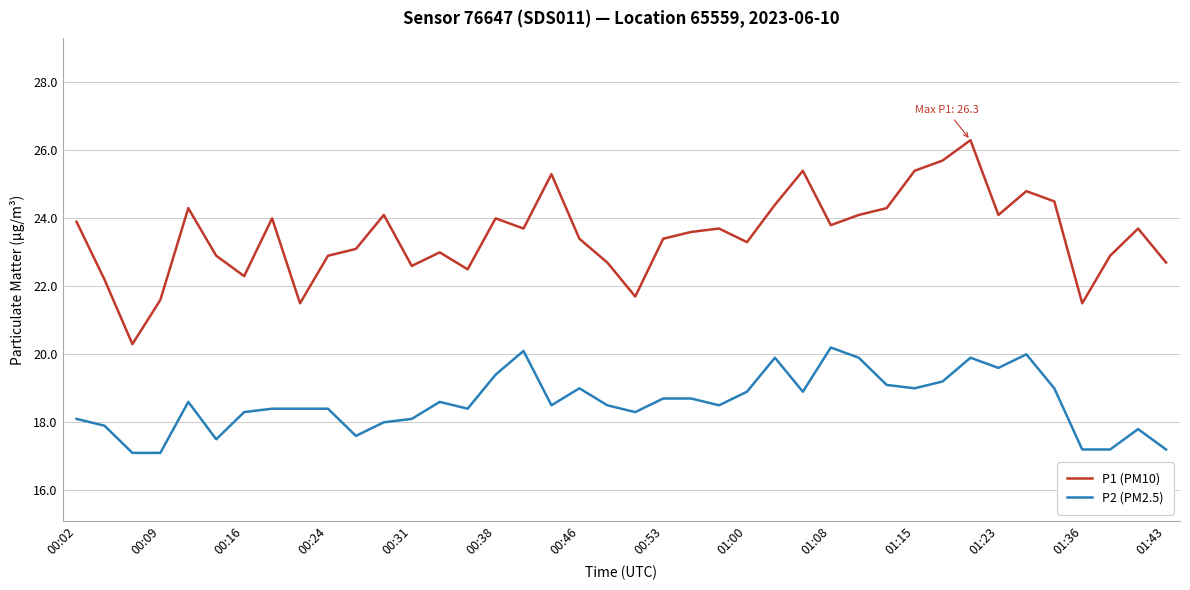

Reading left to right, extract all data points from this chart.

P1 (PM10): 23.9	22.2	20.3	21.6	24.3	22.9	22.3	24.0	21.5	22.9	23.1	24.1	22.6	23.0	22.5	24.0	23.7	25.3	23.4	22.7	21.7	23.4	23.6	23.7	23.3	24.4	25.4	23.8	24.1	24.3	25.4	25.7	26.3	24.1	24.8	24.5	21.5	22.9	23.7	22.7
P2 (PM2.5): 18.1	17.9	17.1	17.1	18.6	17.5	18.3	18.4	18.4	18.4	17.6	18.0	18.1	18.6	18.4	19.4	20.1	18.5	19.0	18.5	18.3	18.7	18.7	18.5	18.9	19.9	18.9	20.2	19.9	19.1	19.0	19.2	19.9	19.6	20.0	19.0	17.2	17.2	17.8	17.2